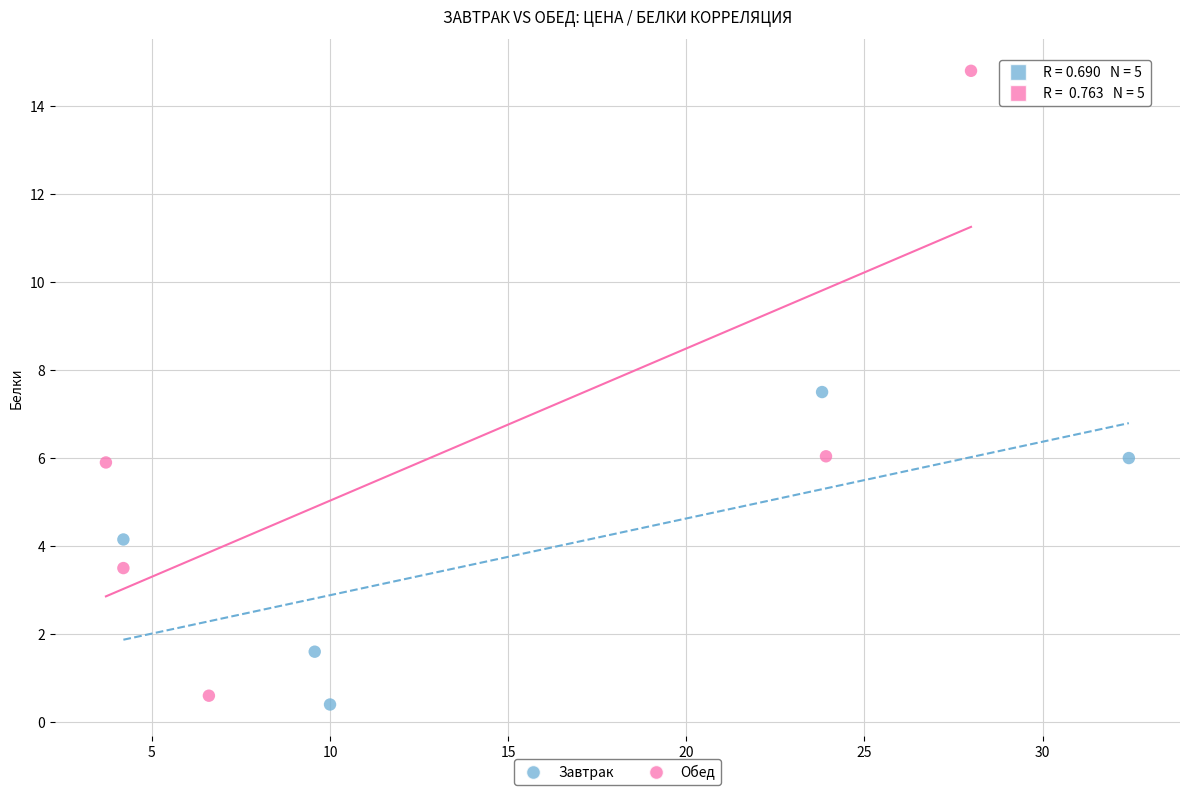

Which series has the largest Y range (max minus min)?

Обед